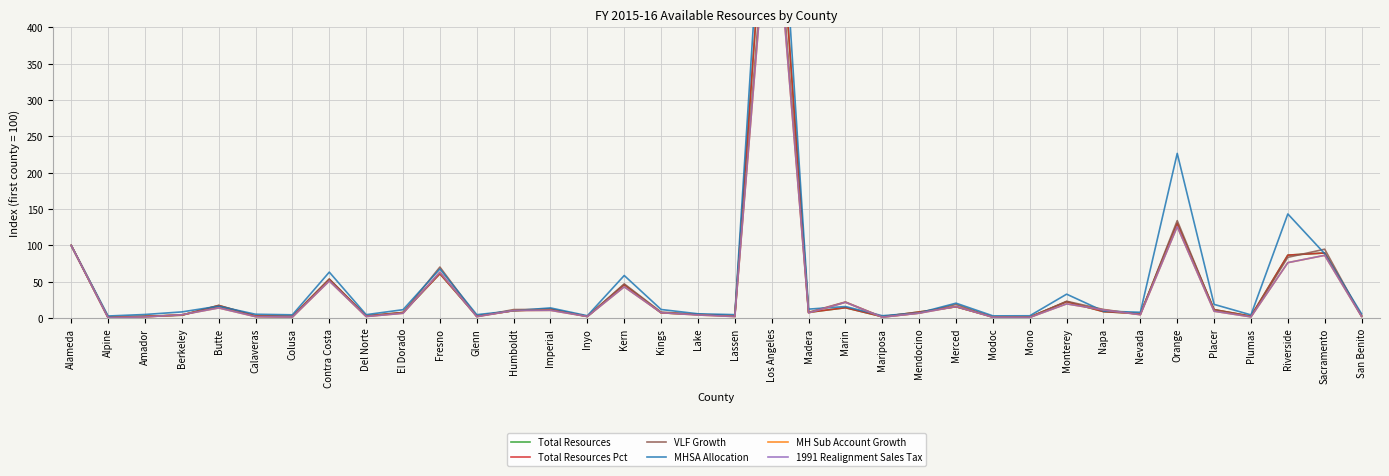

What are all the series names shown in the legend?

Total Resources, Total Resources Pct, VLF Growth, MHSA Allocation, MH Sub Account Growth, 1991 Realignment Sales Tax